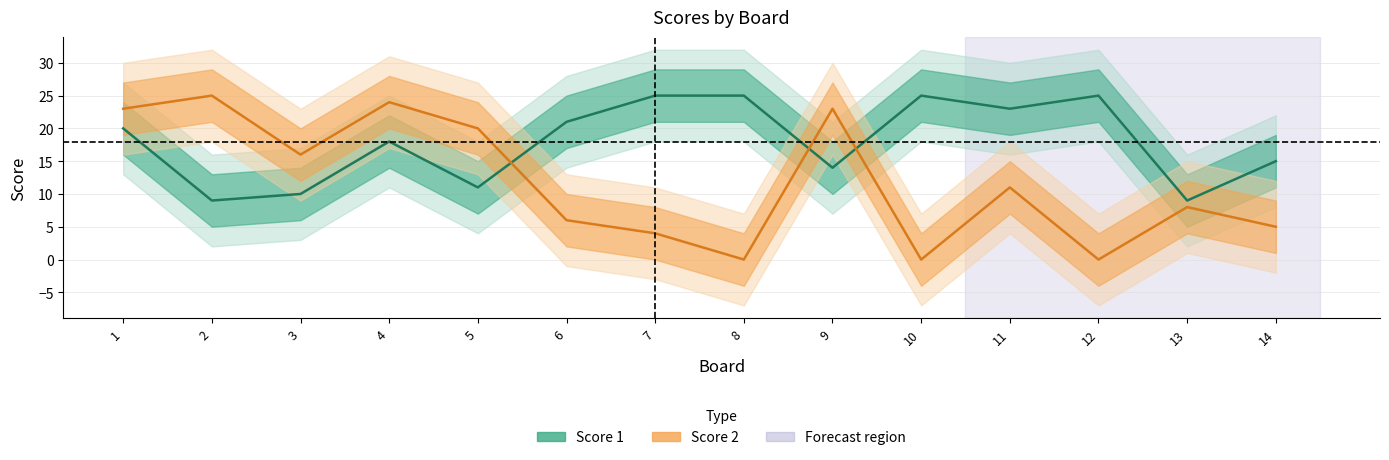

At which label is Score 1 closest to 17?

4